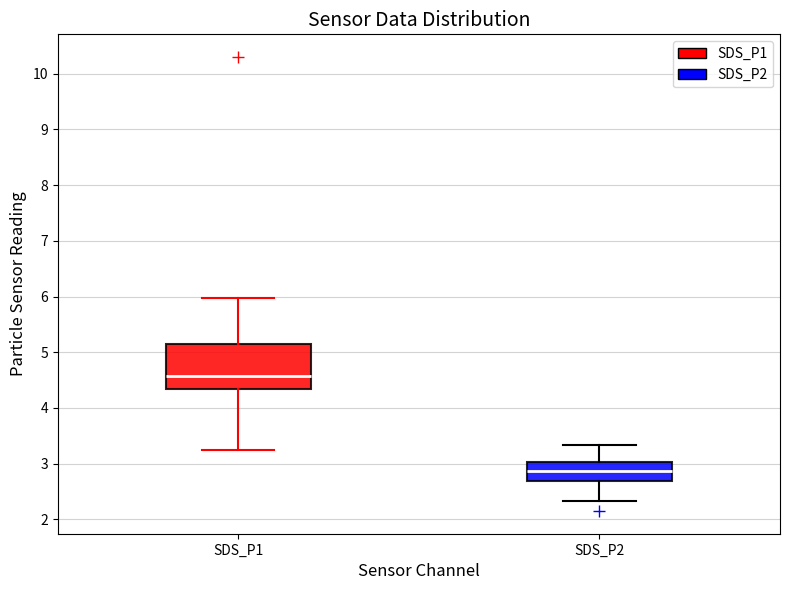

Which box has the lowest median line?

SDS_P2